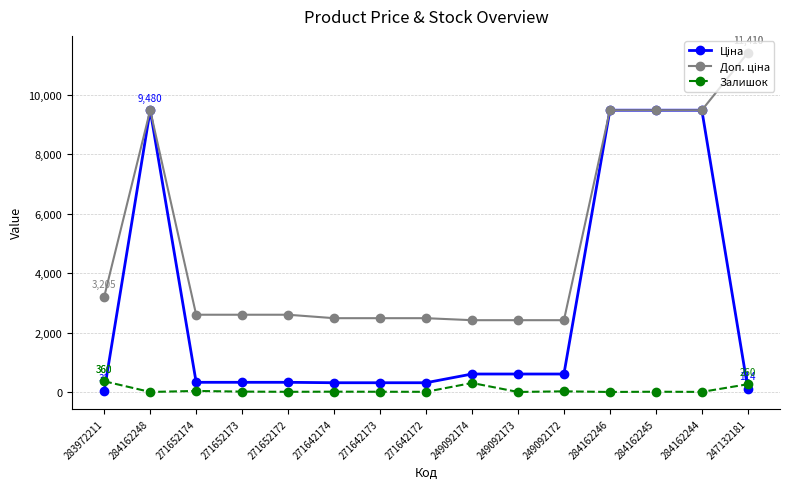

At how many categories does at least one series exceed 1685?

15